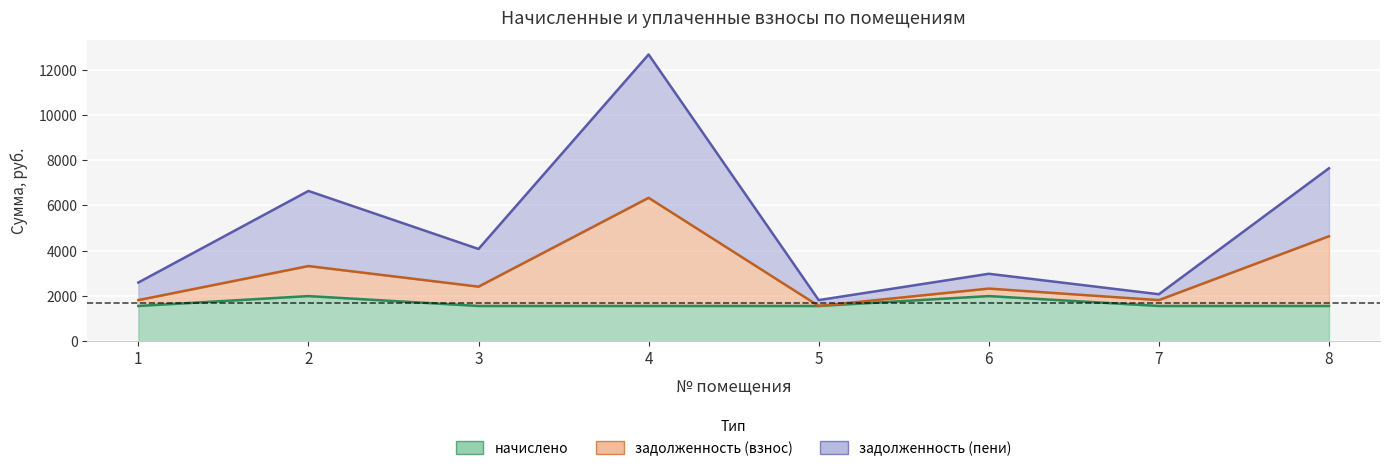

Where does the задолженность (пени) series first go above 4075?

2